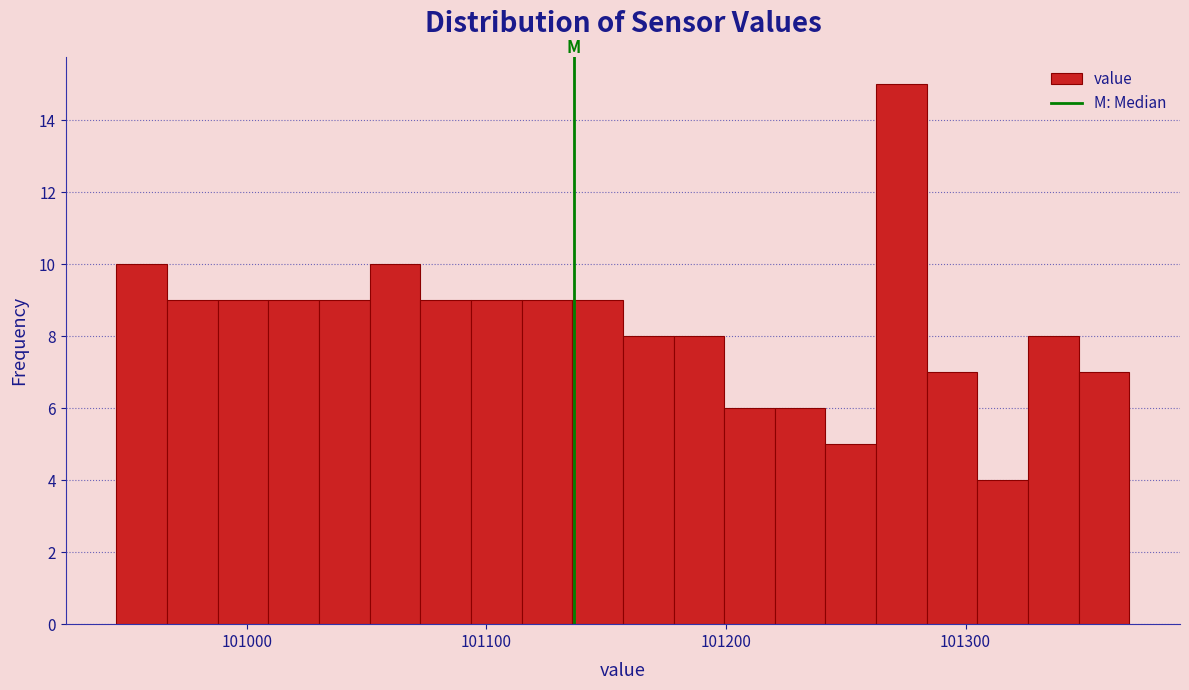

Read against the x-axis, roughly where is the centre of the tallest bar?

101270